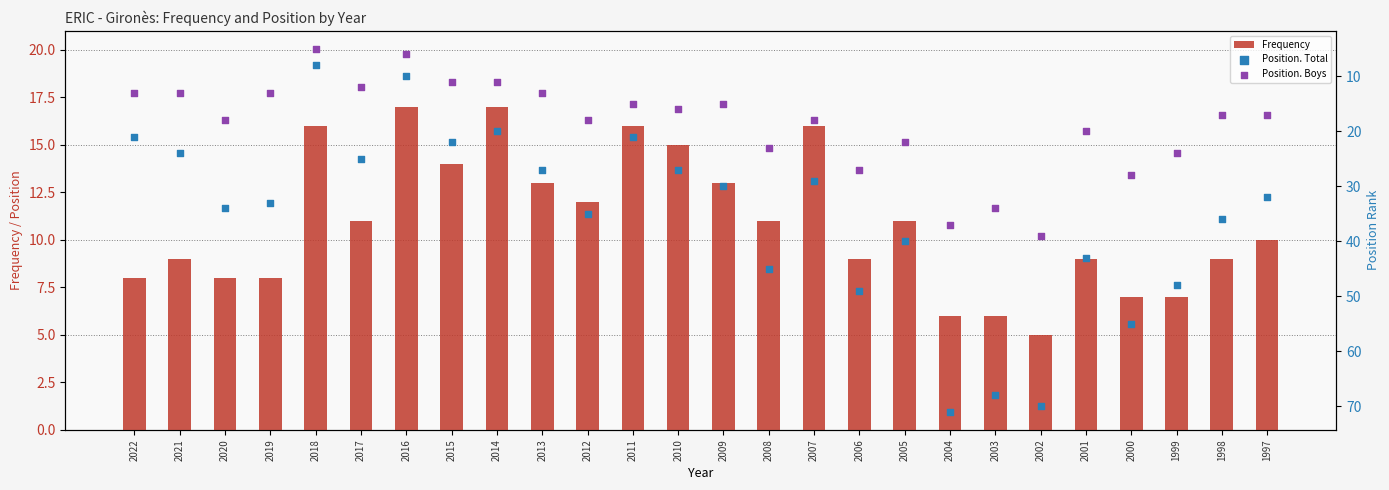

Which series has the largest total across all categories?

Position. Total